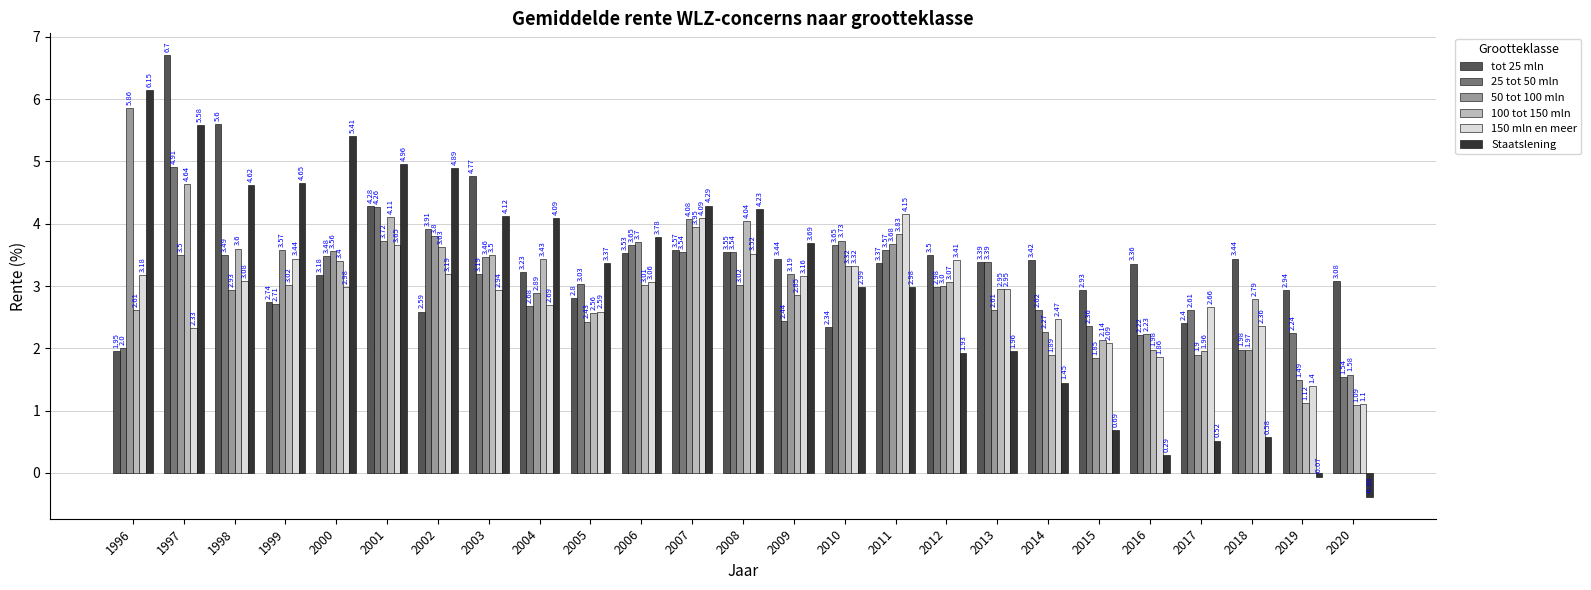

Which series changed the most between 1996 and 2016?

Staatslening